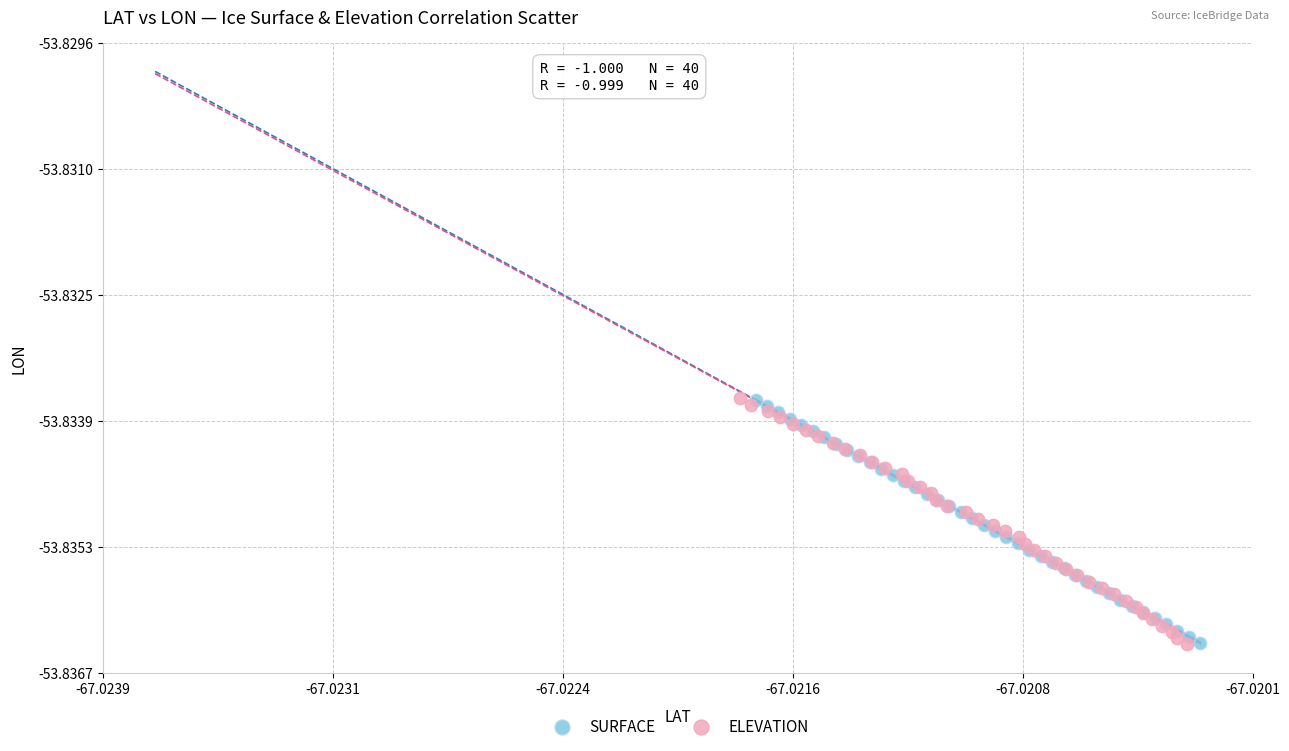

Which series has the largest Y range (max minus min)?

ELEVATION